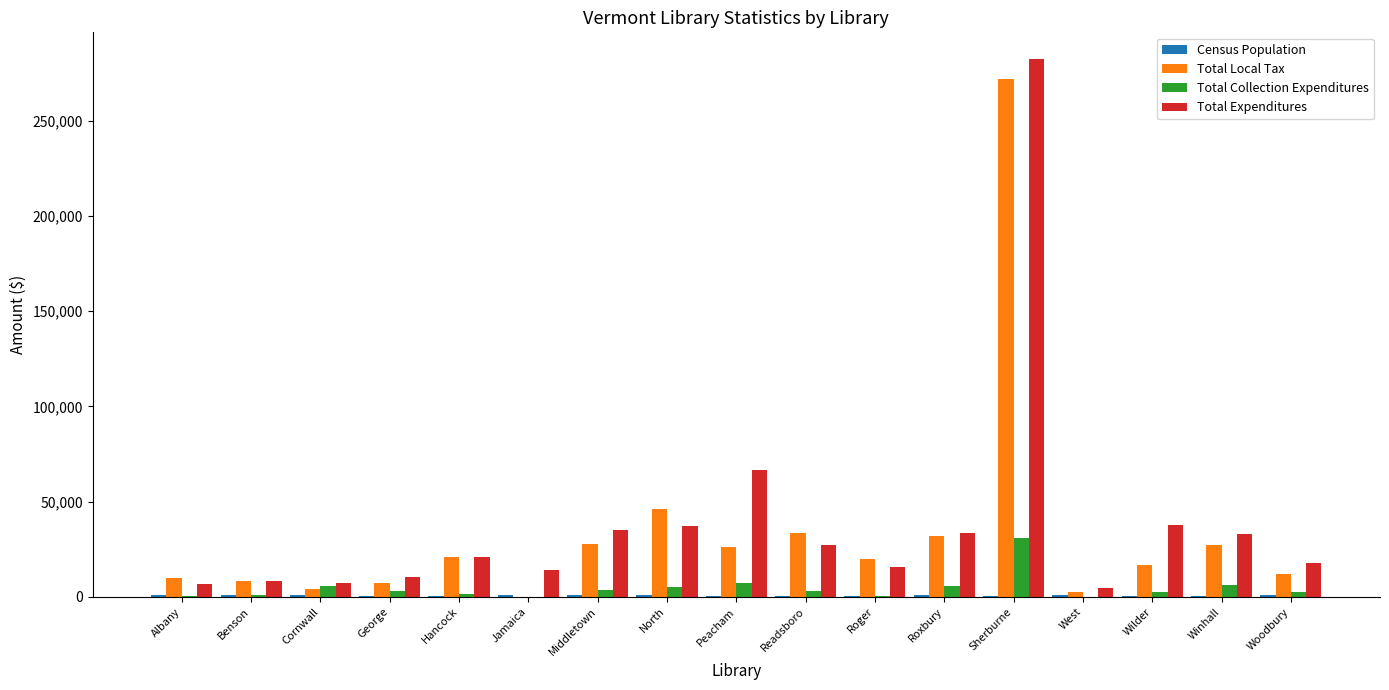

What is the maximum value shown in the chart?

282287